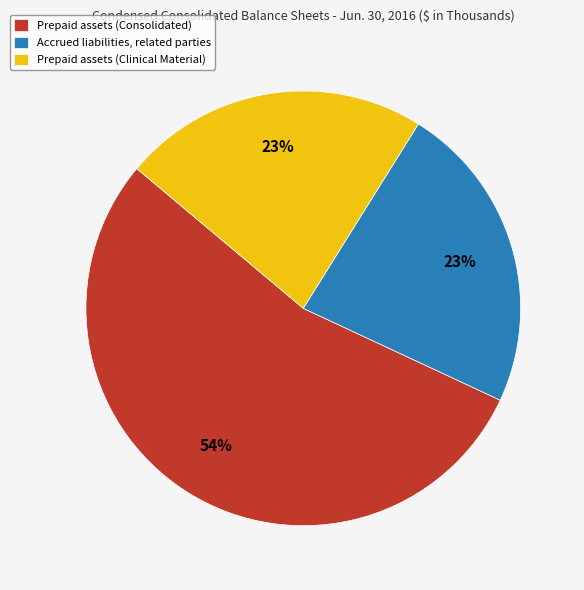

Is it true that Accrued liabilities, related parties is 32% of the pie?

False